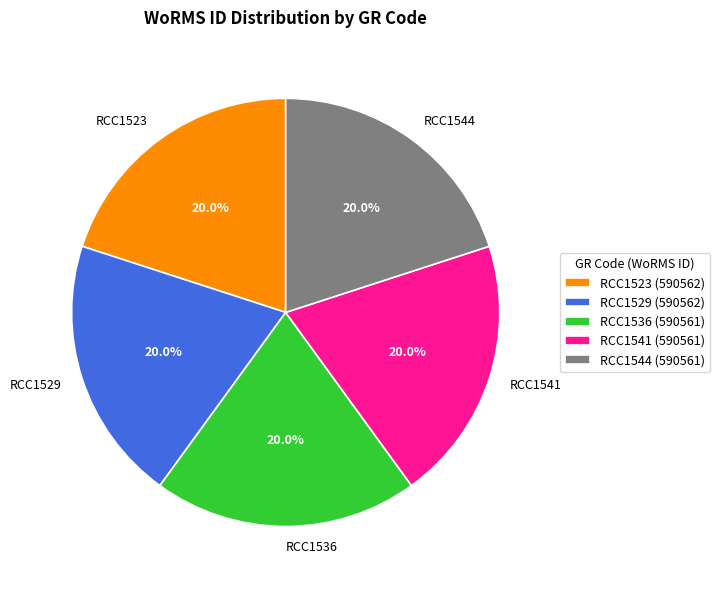

True or false: RCC1541 accounts for 20% of the total.

True